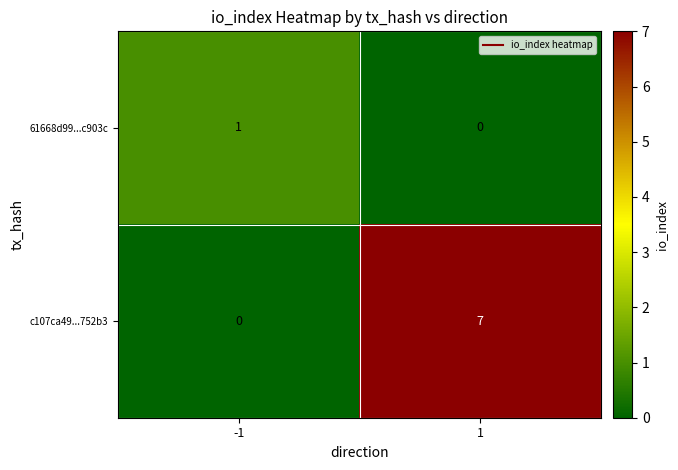

Between -1 and 1, which series saw the biggest shift?

c107ca49...752b3